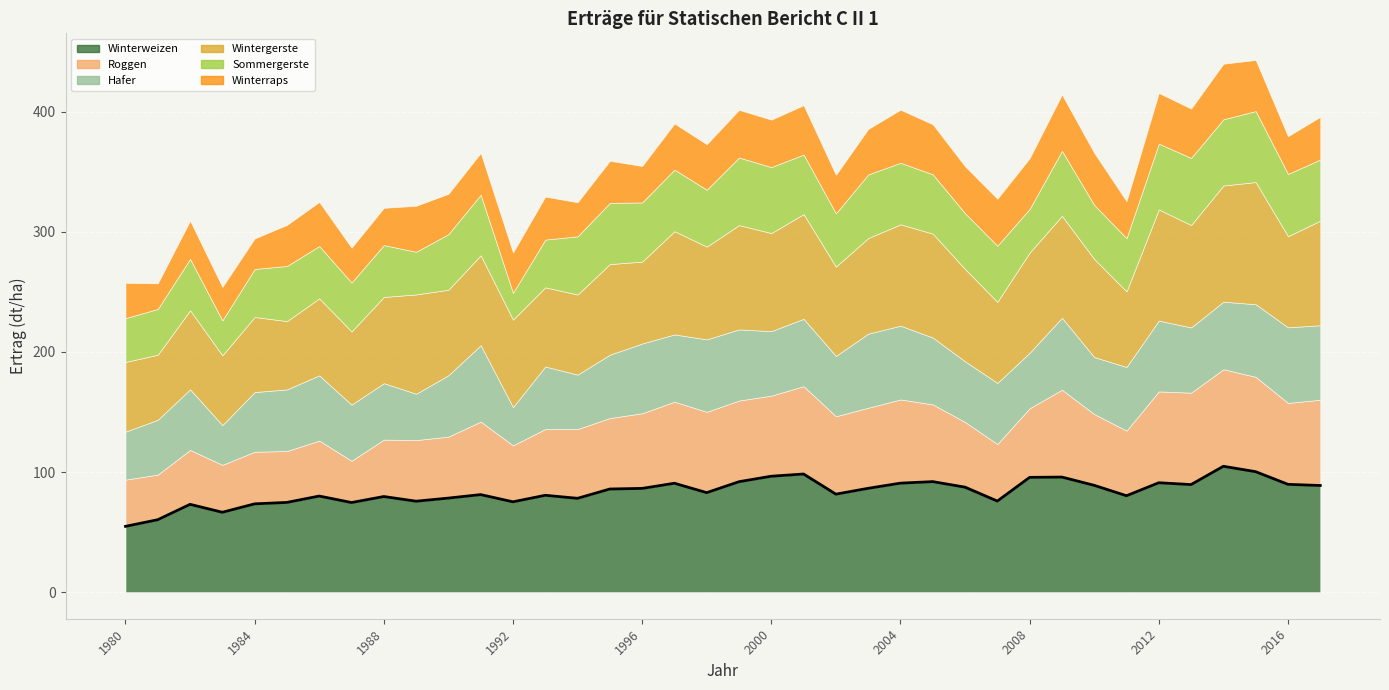

At which label does Winterweizen reach its minimum?

1980